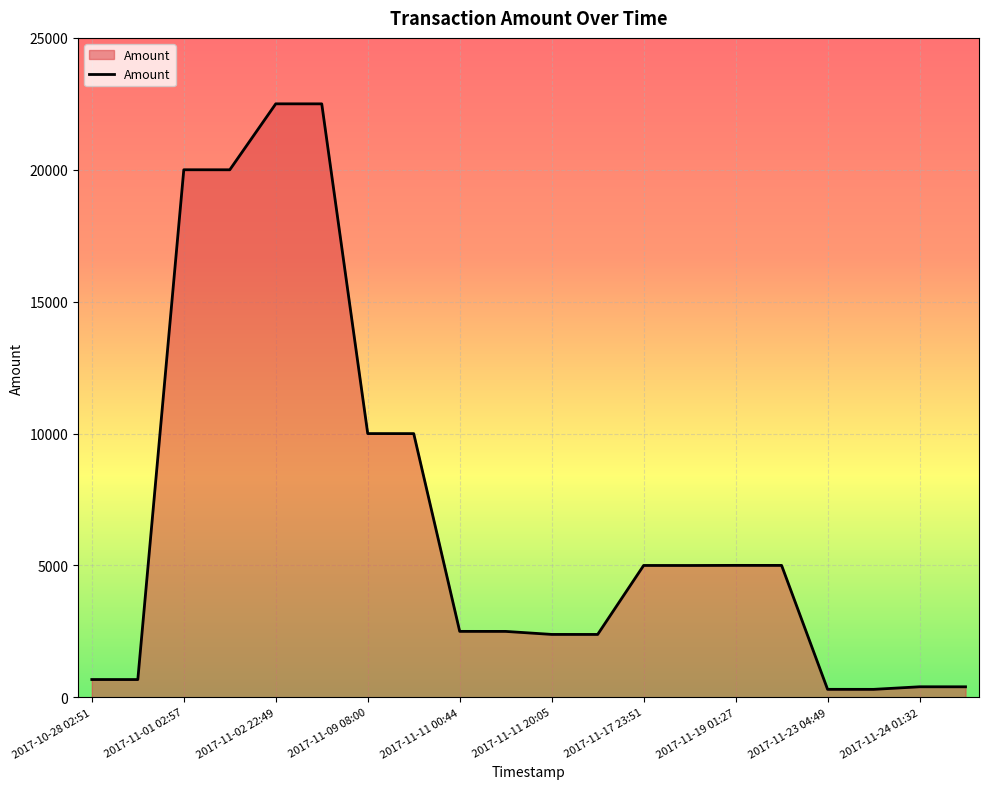

What is the difference between the maximum and minimum values?

22201.0